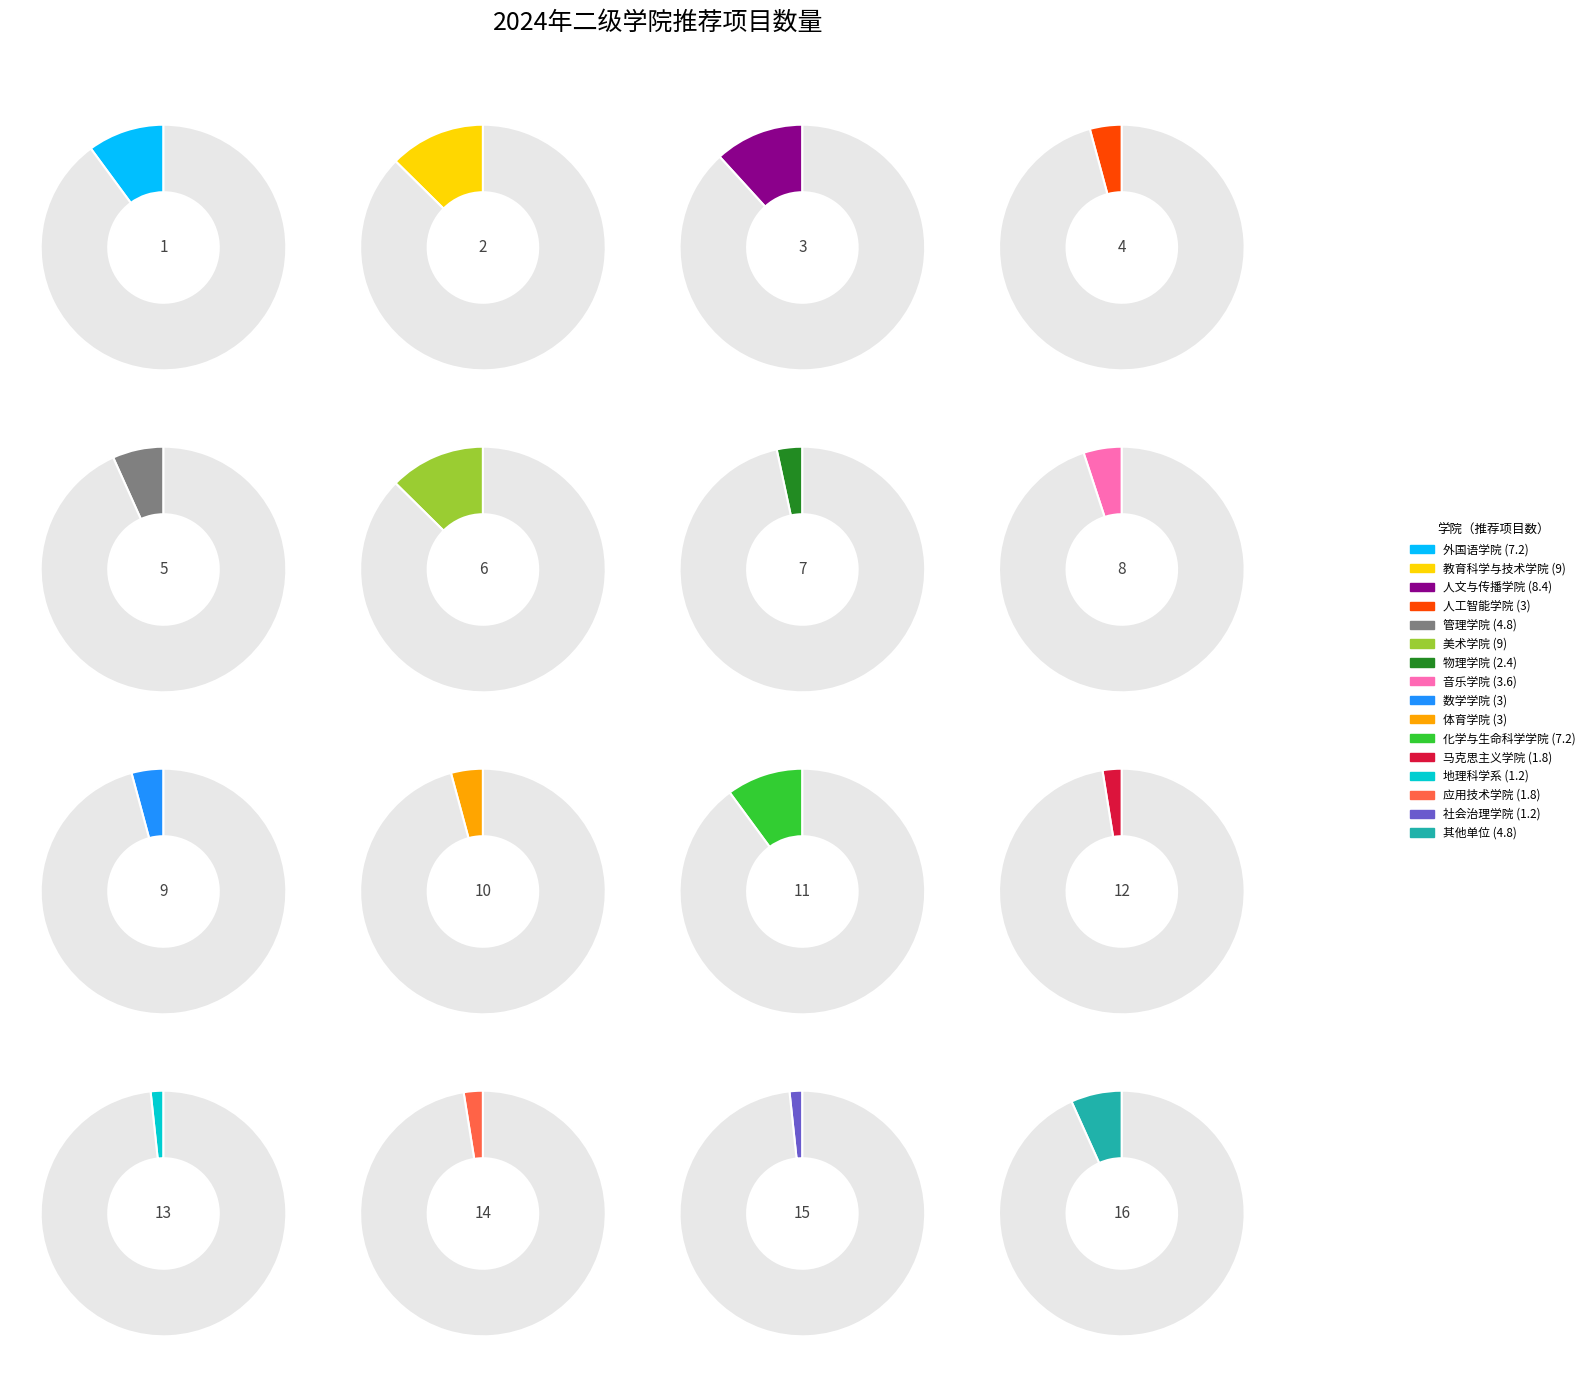

What percentage is the 音乐学院 slice, to the nearest percent?

5%